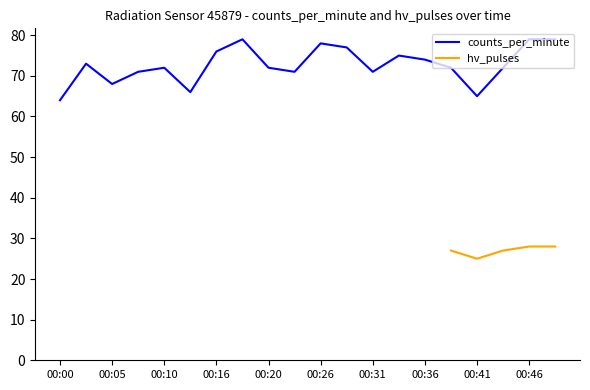

Count the number of values greater than 72.

9